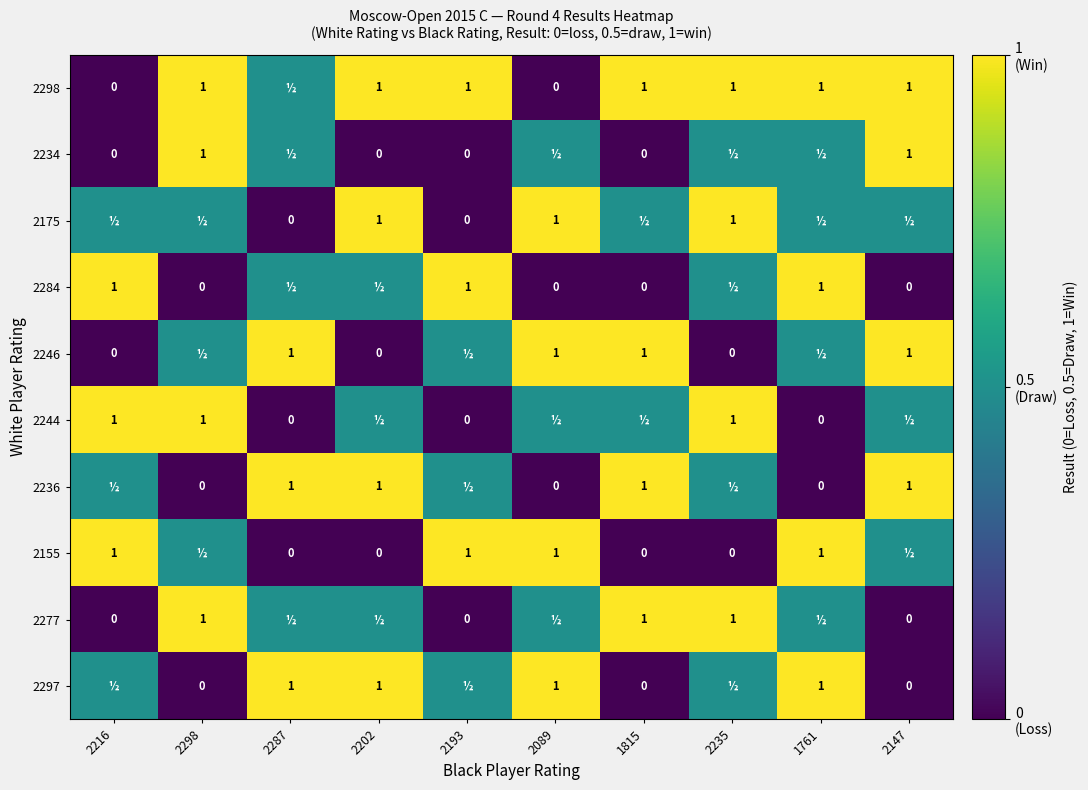

What is the spread (max minus min) of values at 2287?

1.0